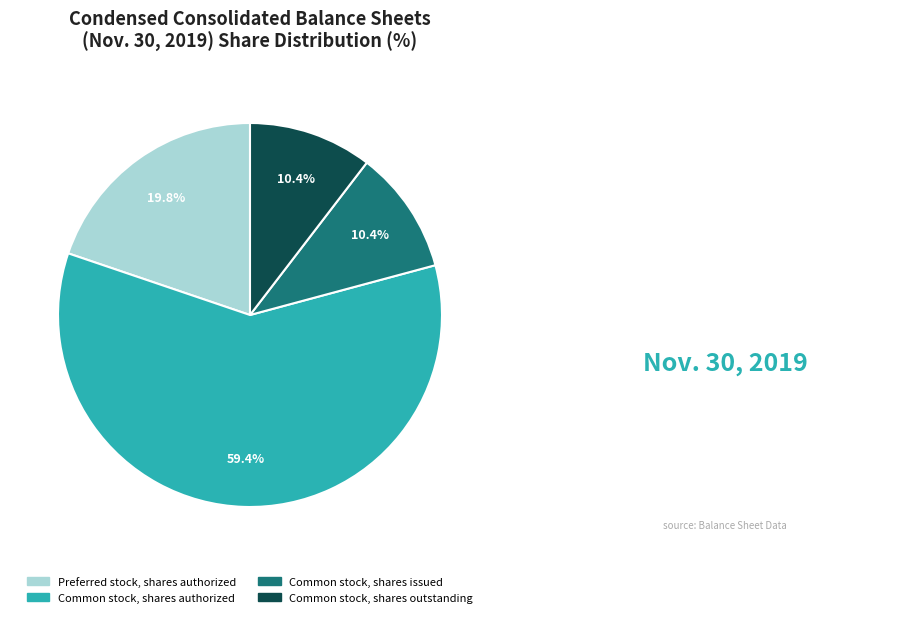

What is the total percentage of Preferred stock, shares authorized and Common stock, shares authorized?

79.2%